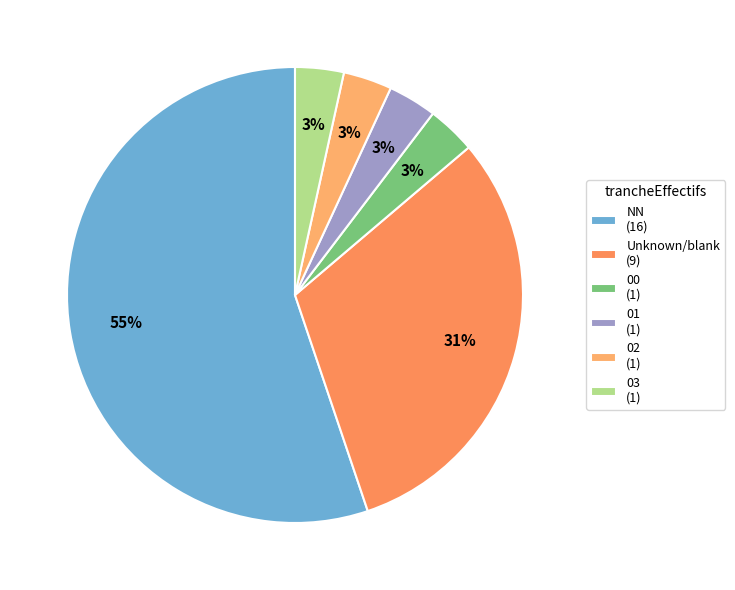

How many slices are in this pie chart?

6